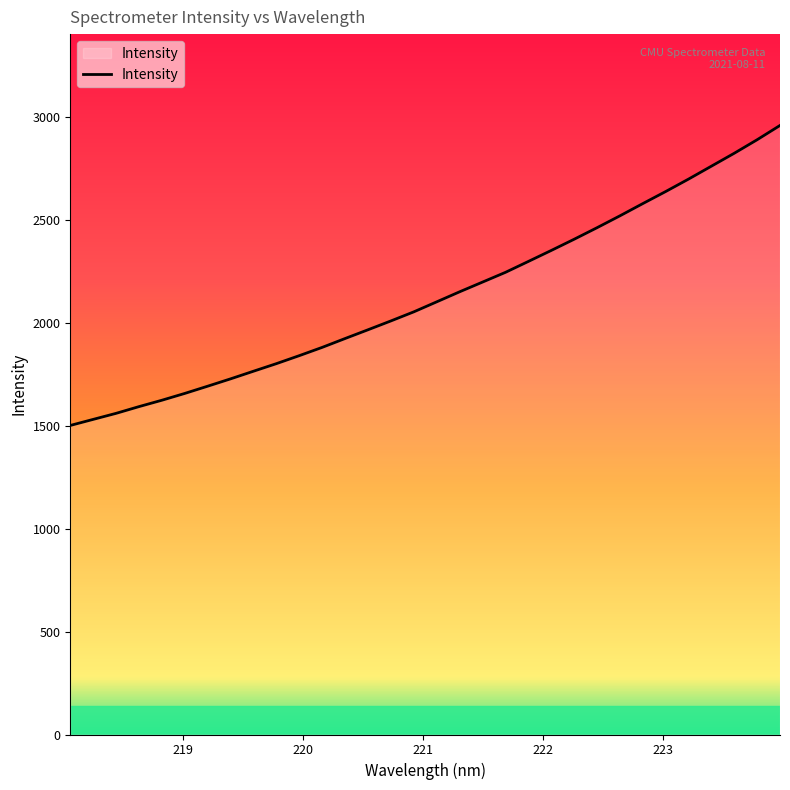

What is the difference between the maximum and minimum values?

1456.3